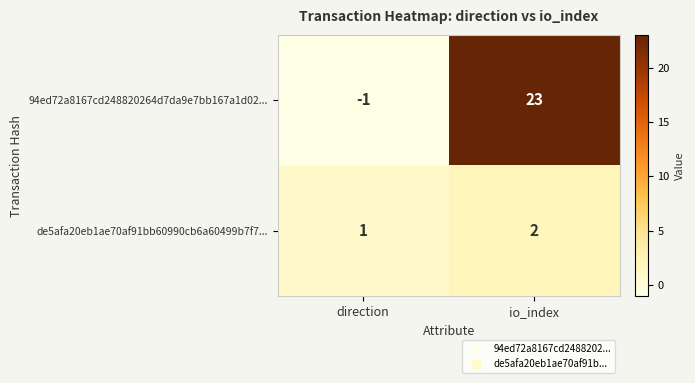

List the series in order of their overall mean, lowest first.

de5afa20eb1ae70af91bb60990cb6a60499b7f7..., 94ed72a8167cd248820264d7da9e7bb167a1d02...